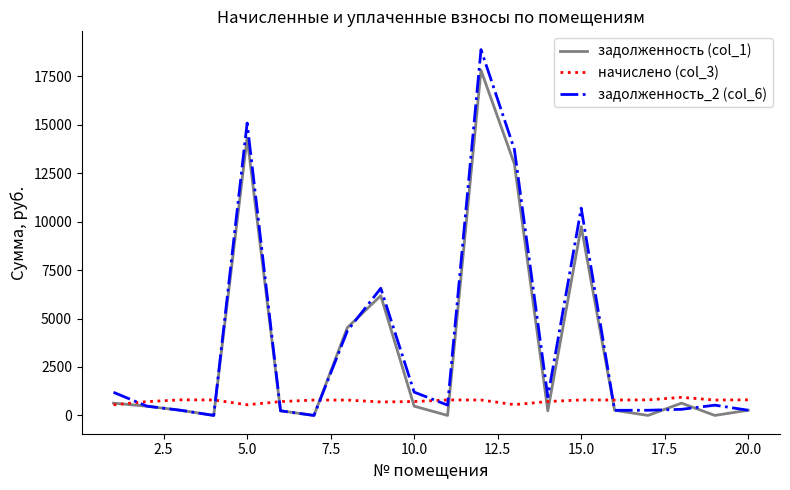

List the series in order of their peak value, lowest first.

начислено (col_3), задолженность (col_1), задолженность_2 (col_6)